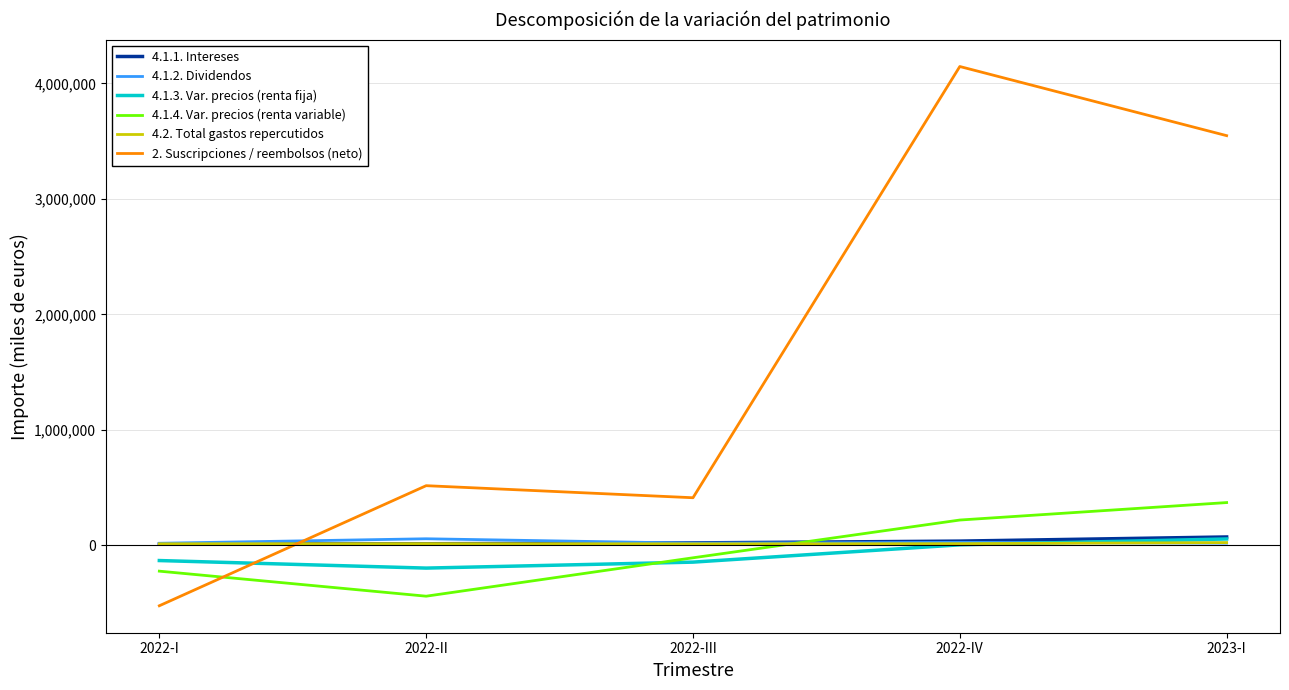

The value of 2. Suscripciones / reembolsos (neto) at 2022-II is 911149. True or false?

False